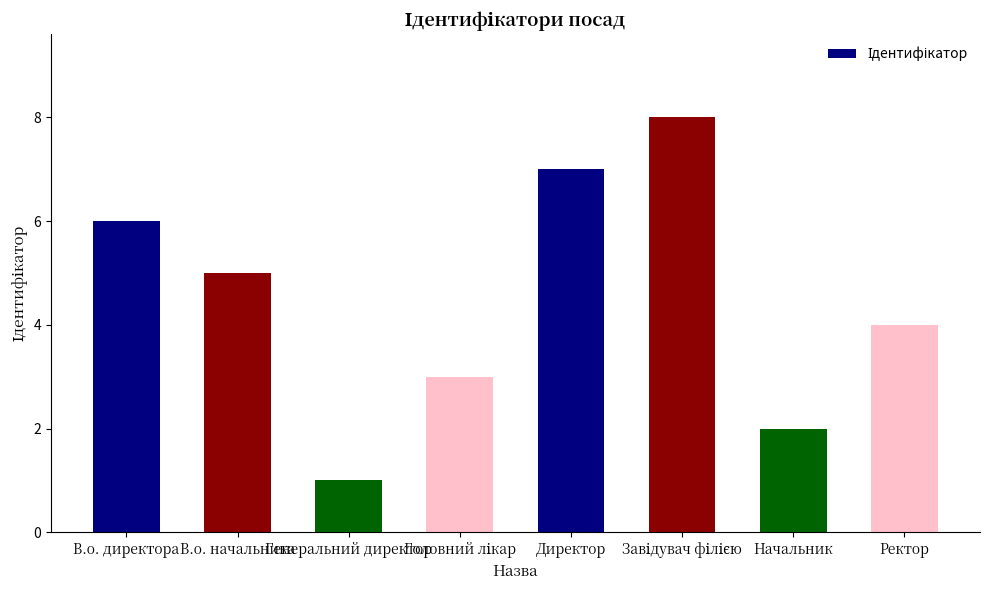

At which label does the data first exceed 5?

В.о. директора